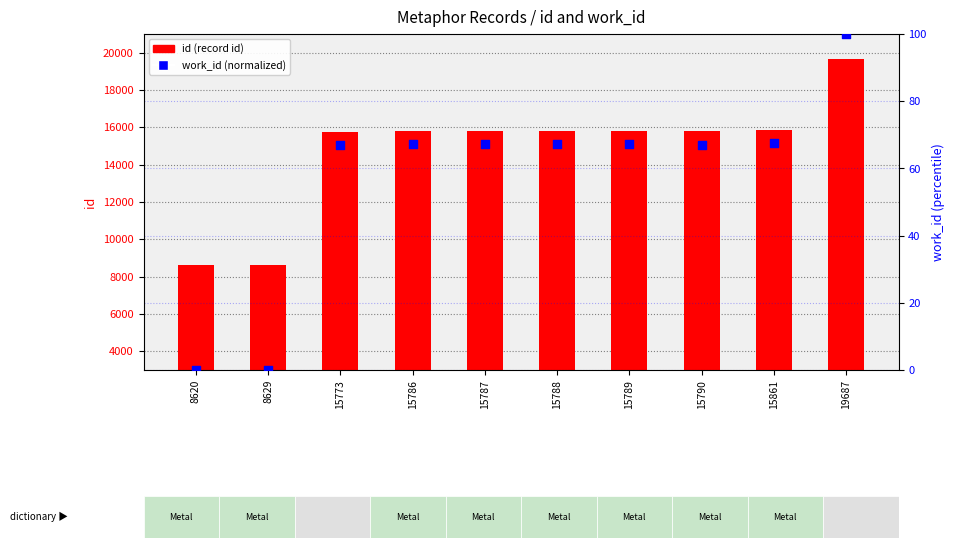

Which series contains the lowest Y value?

work_id (normalized)